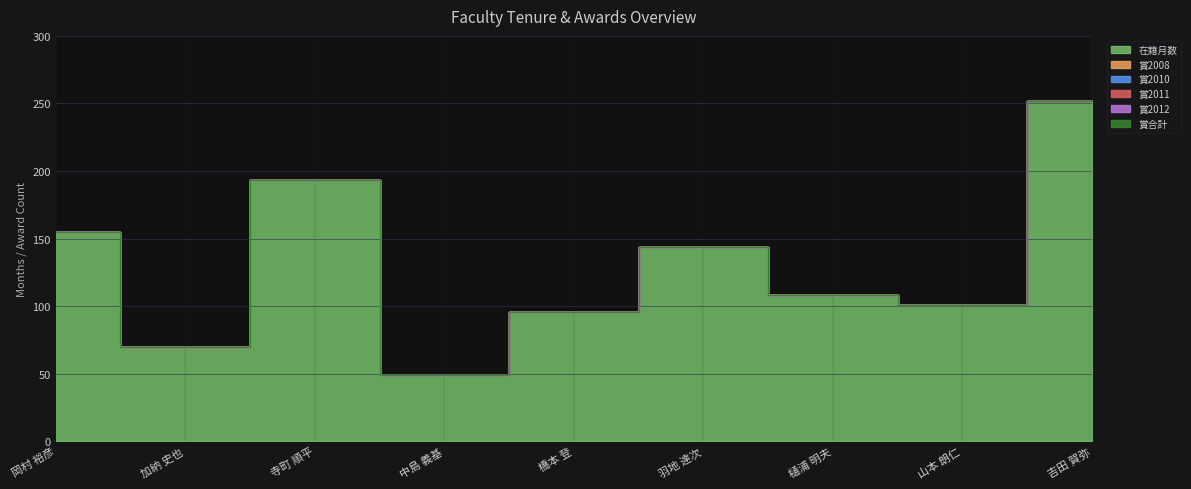

What is the maximum value shown in the chart?

252